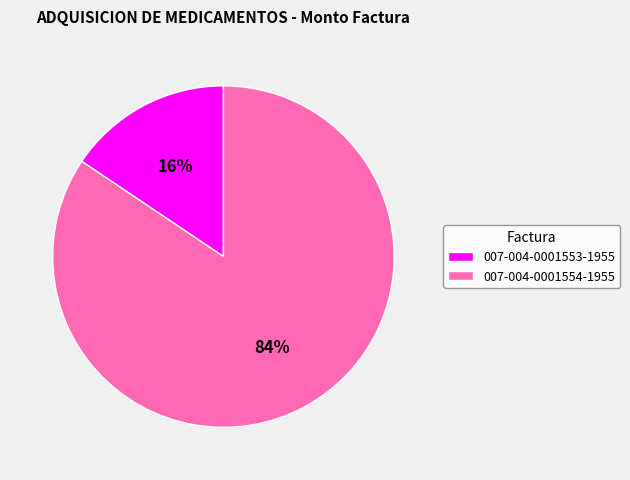

How many slices are in this pie chart?

2